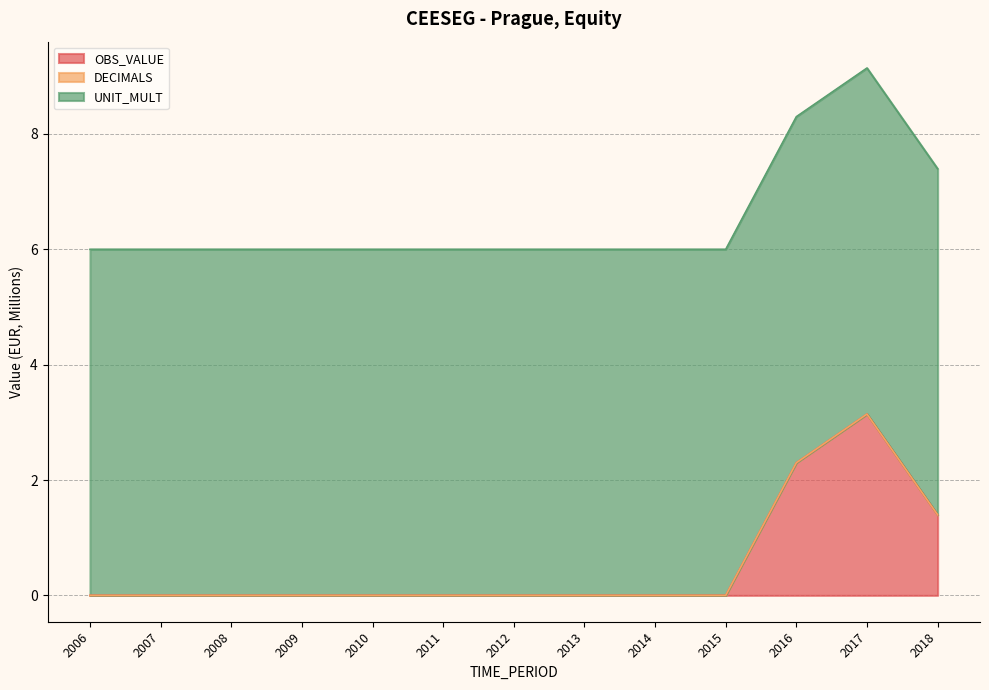

What are all the series names shown in the legend?

OBS_VALUE, DECIMALS, UNIT_MULT